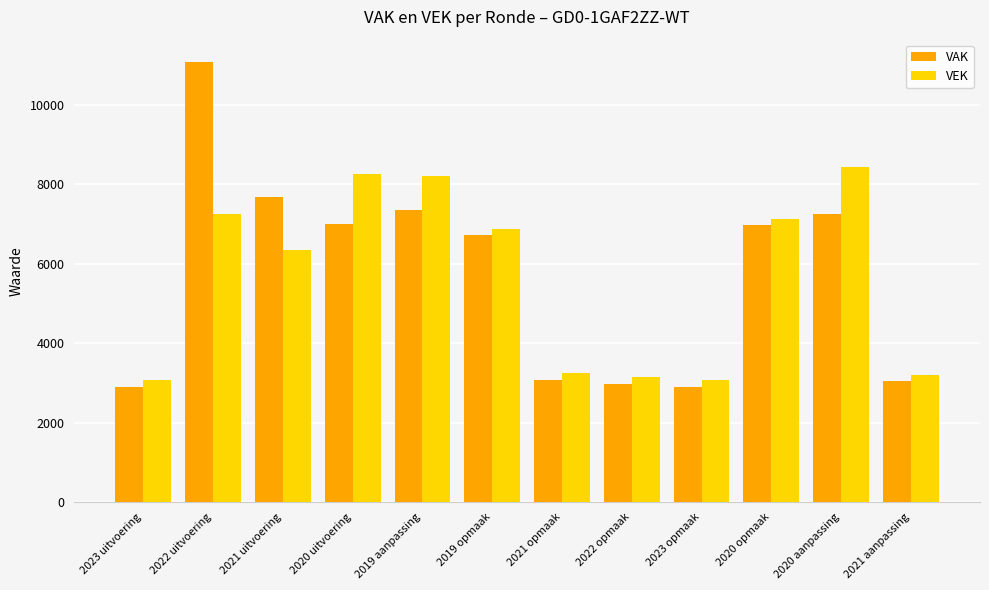

What is the difference between the maximum and minimum values in the VAK series?

8178